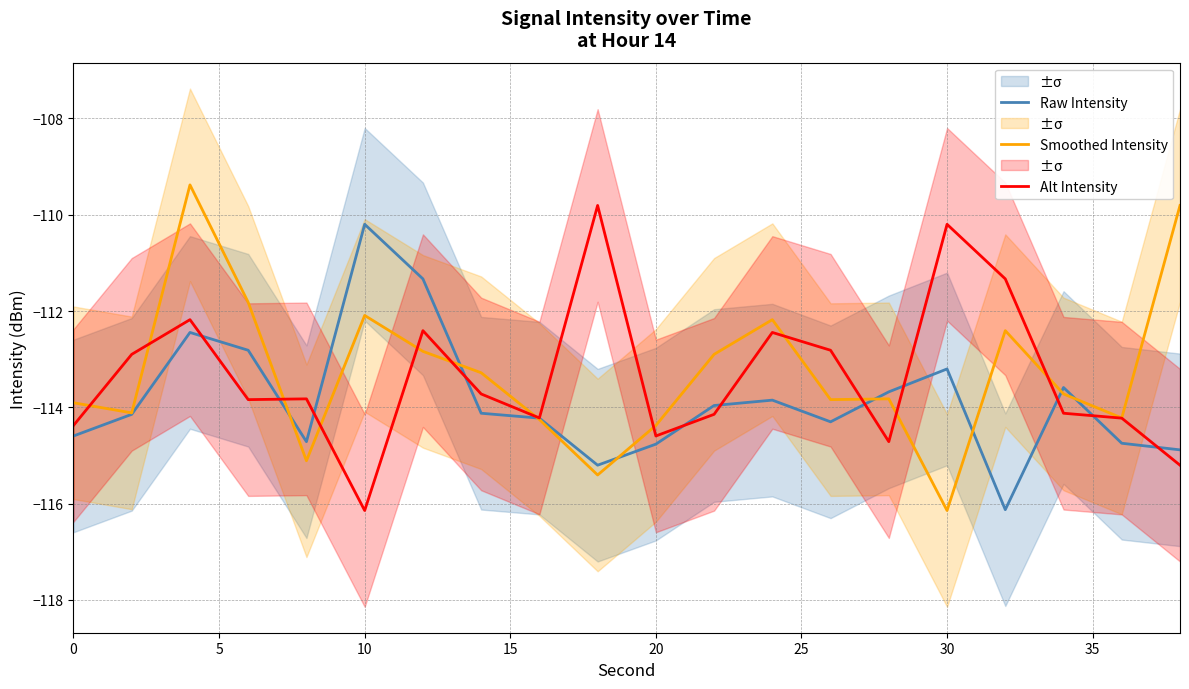

The value of Raw Intensity at 30 is -40.8. True or false?

False